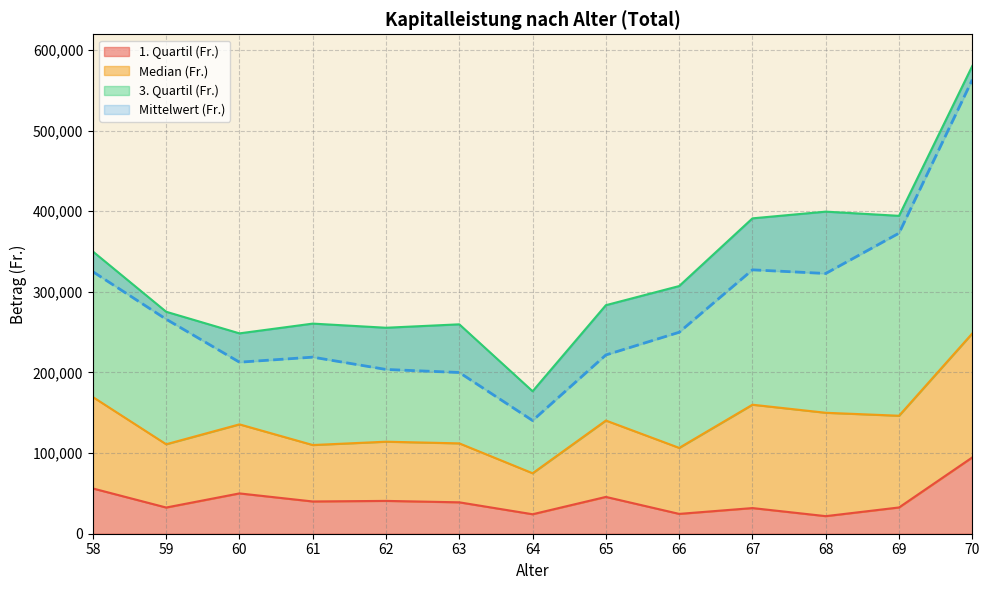

Rank the series by their average value, from lowest to highest.

1. Quartil (Fr.), Median (Fr.), Mittelwert (Fr.), 3. Quartil (Fr.)